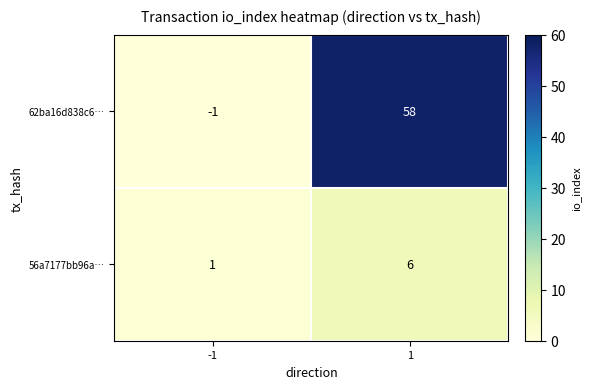

Which series has the largest total across all categories?

62ba16d838c6…